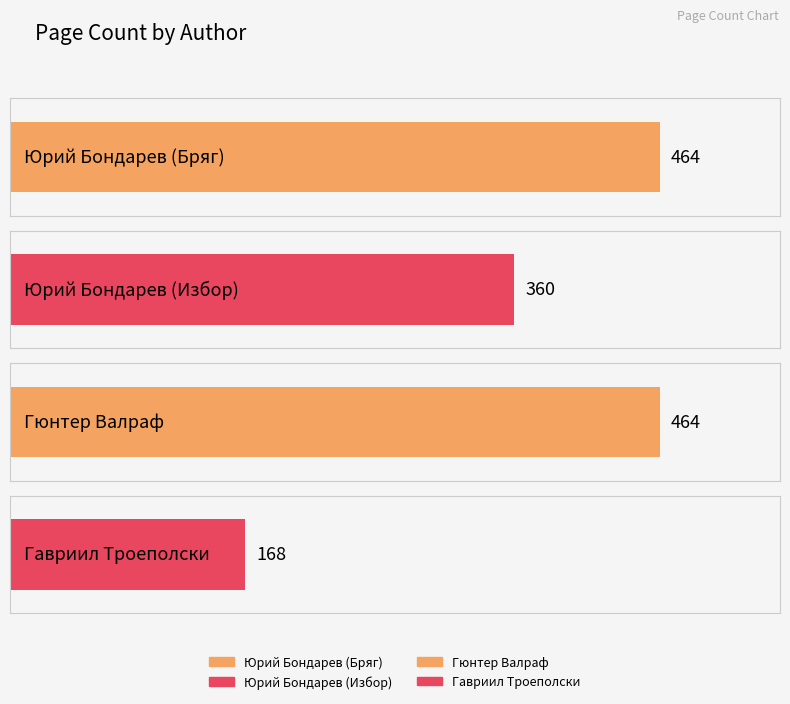

Rank the categories by value from lowest to highest.

Гавриил Троеполски, Юрий Бондарев (Избор), Юрий Бондарев (Бряг), Гюнтер Валраф